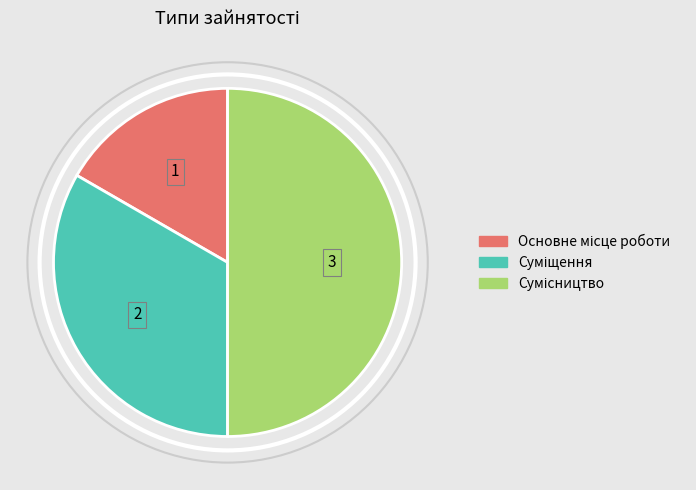

Which slice is the largest?

Сумісництво